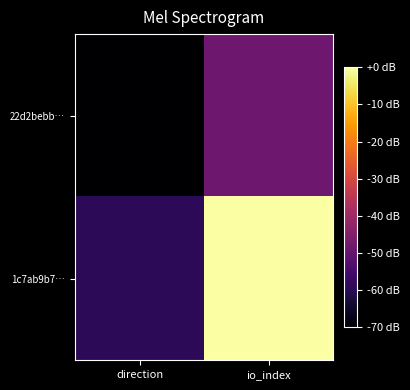

How many categories are shown in the chart?

2